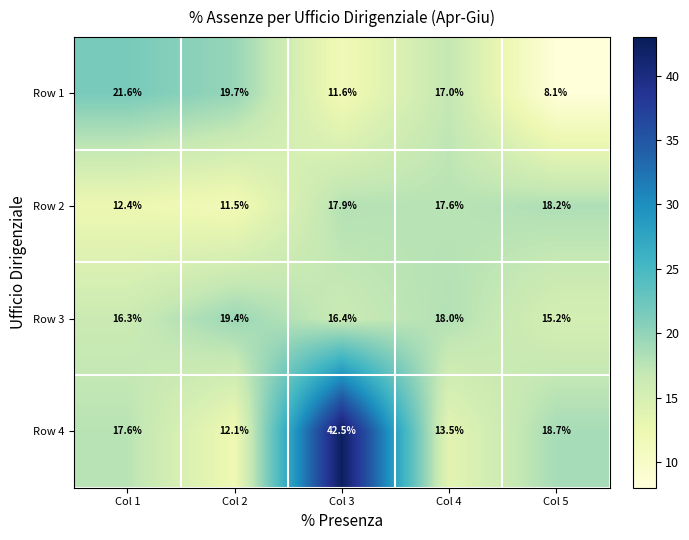

What is the difference between the maximum and minimum values in the Row 3 series?

4.2